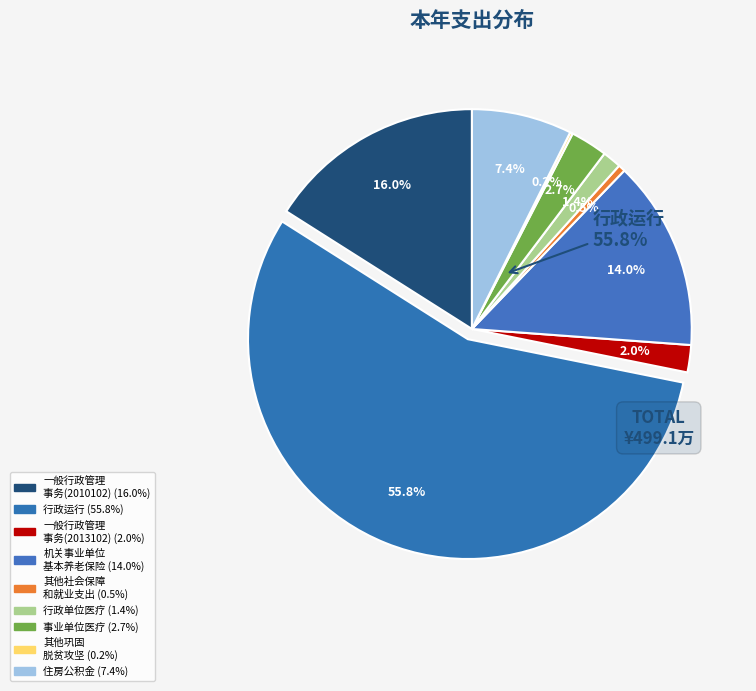

How many slices are in this pie chart?

9